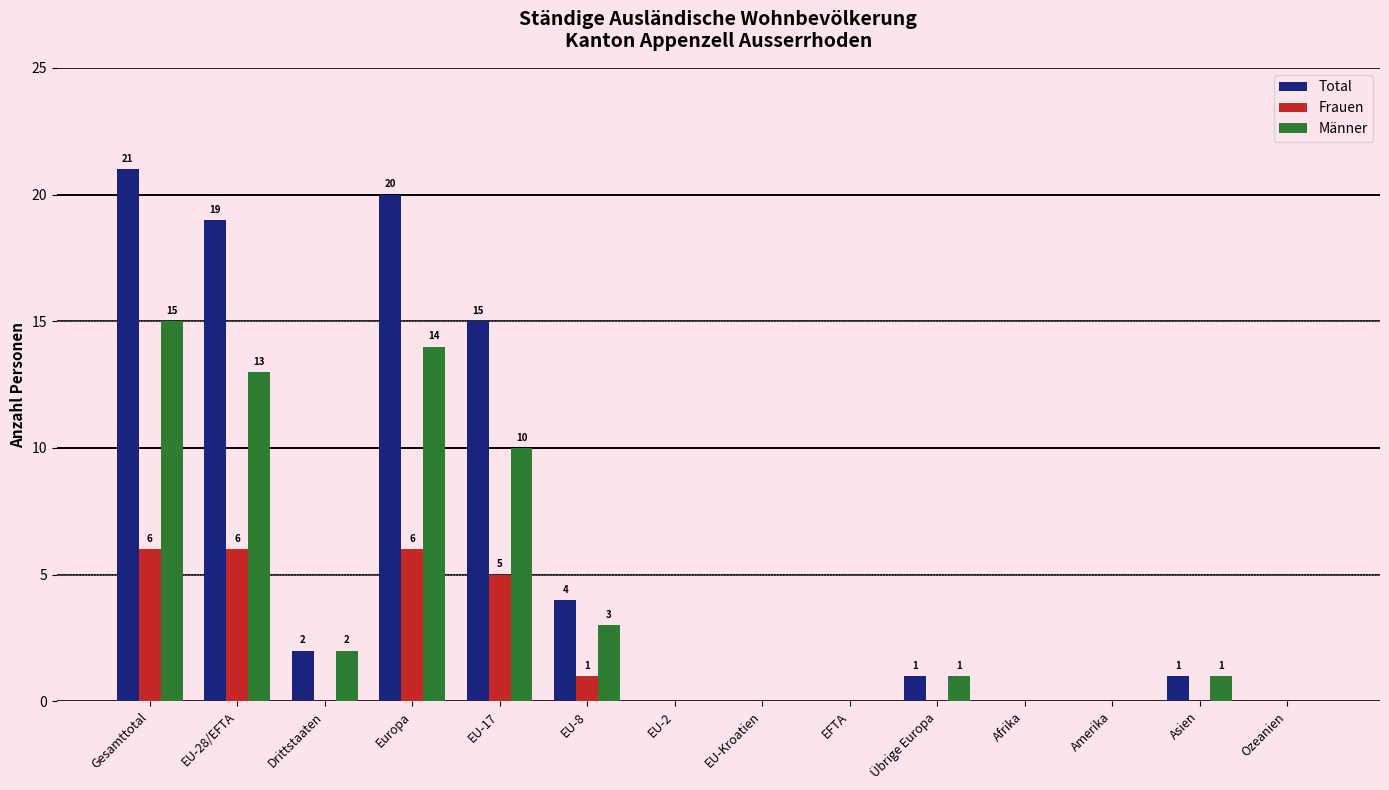

Reading right to left, transcribe all the data shown in this chart.

Total: Ozeanien=0	Asien=1	Amerika=0	Afrika=0	Übrige Europa=1	EFTA=0	EU-Kroatien=0	EU-2=0	EU-8=4	EU-17=15	Europa=20	Drittstaaten=2	EU-28/EFTA=19	Gesamttotal=21
Frauen: Ozeanien=0	Asien=0	Amerika=0	Afrika=0	Übrige Europa=0	EFTA=0	EU-Kroatien=0	EU-2=0	EU-8=1	EU-17=5	Europa=6	Drittstaaten=0	EU-28/EFTA=6	Gesamttotal=6
Männer: Ozeanien=0	Asien=1	Amerika=0	Afrika=0	Übrige Europa=1	EFTA=0	EU-Kroatien=0	EU-2=0	EU-8=3	EU-17=10	Europa=14	Drittstaaten=2	EU-28/EFTA=13	Gesamttotal=15